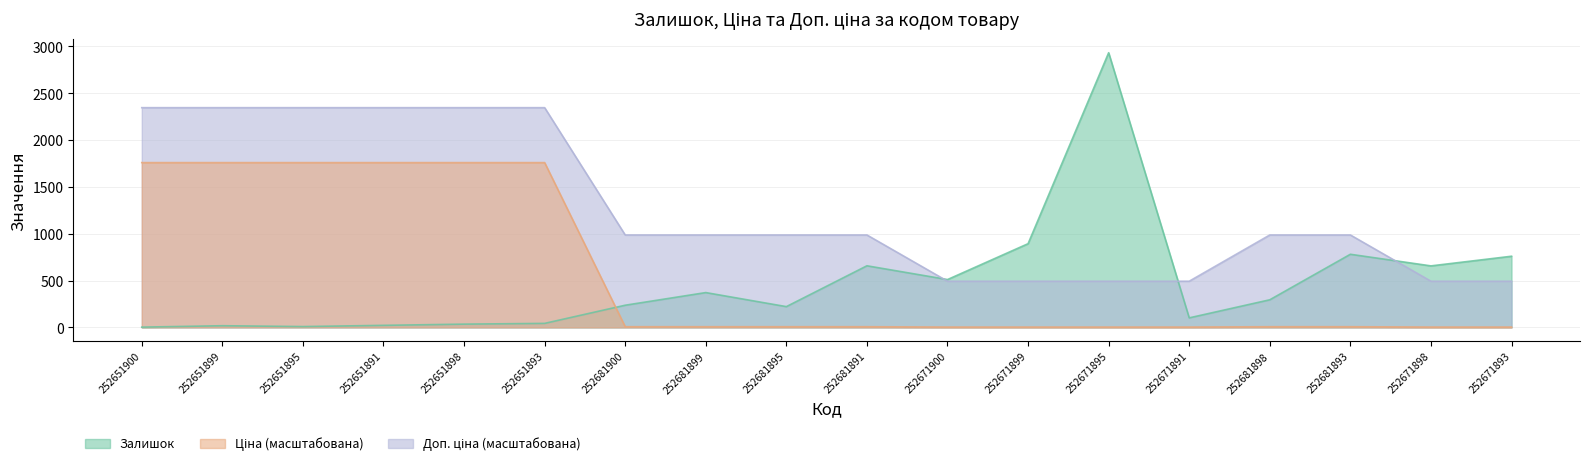

Which has a higher value, 252671893 or 252651893?

252671893